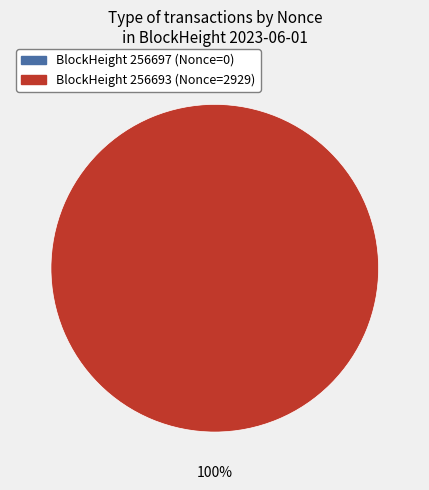

The 256697 slice represents 0% of the pie. True or false?

True